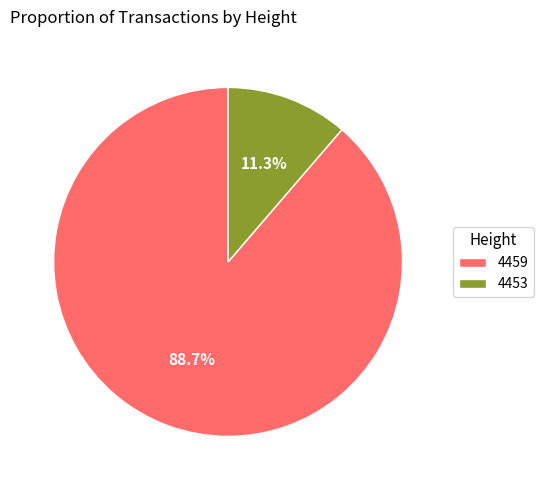

How many slices are in this pie chart?

2